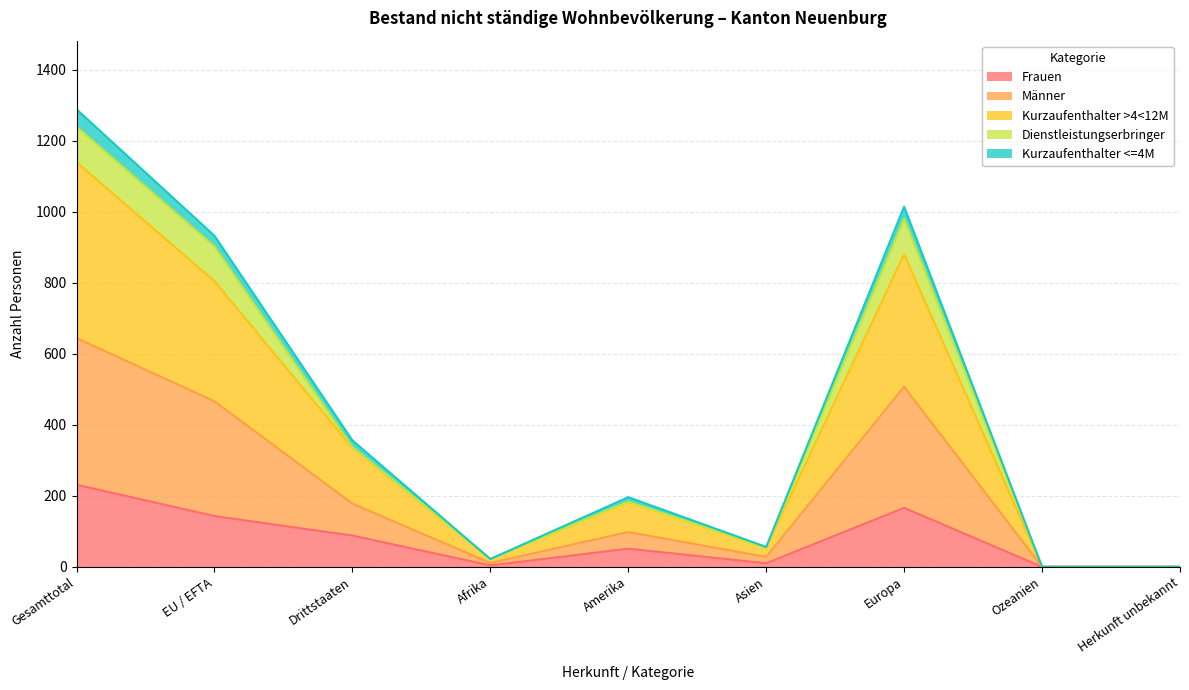

The Frauen series shows 0 at Ozeanien. True or false?

True